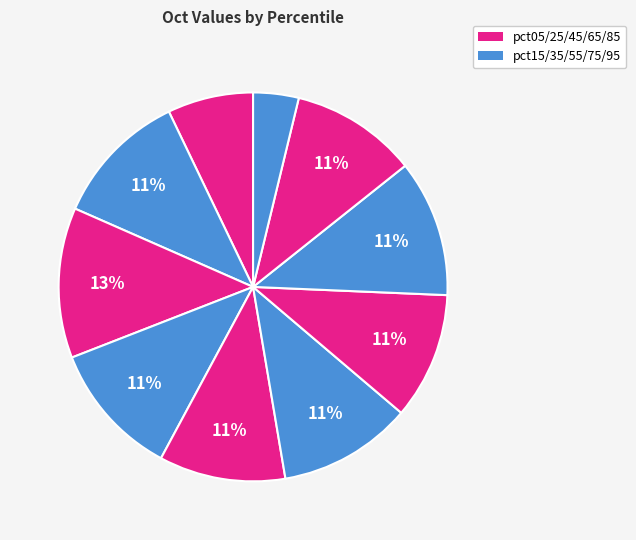

How many slices are in this pie chart?

10